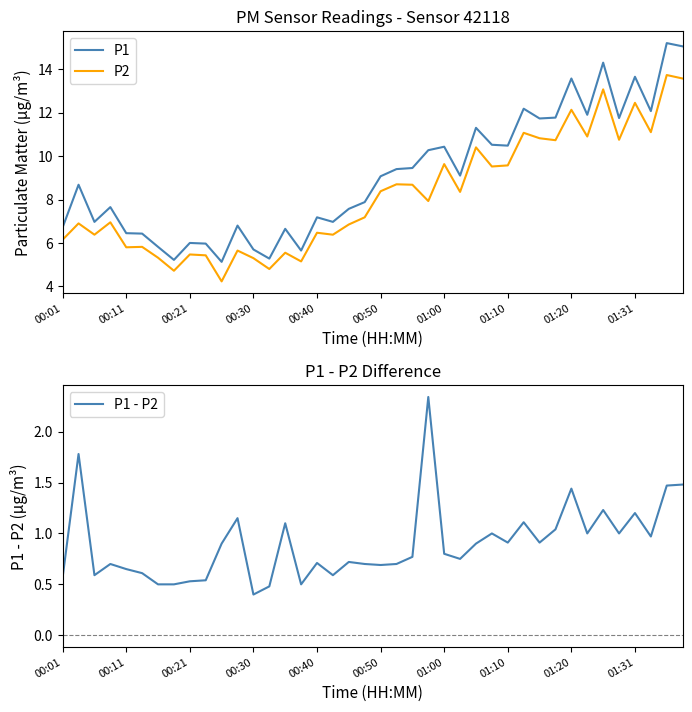

Reading left to right, list all the values displayed in this chart.

P1: 6.7	8.7	7.0	7.7	6.5	6.4	5.8	5.2	6.0	6.0	5.1	6.8	5.7	5.3	6.7	5.7	7.2	7.0	7.6	7.9	9.1	9.4	9.4	10.3	10.4	9.1	11.3	10.5	10.5	12.2	11.7	11.8	13.6	11.9	14.3	11.8	13.7	12.1	15.2	15.1
P2: 6.2	6.9	6.4	7.0	5.8	5.8	5.3	4.7	5.5	5.4	4.2	5.7	5.3	4.8	5.5	5.2	6.5	6.4	6.8	7.2	8.4	8.7	8.7	7.9	9.6	8.3	10.4	9.5	9.6	11.1	10.8	10.7	12.1	10.9	13.1	10.8	12.4	11.1	13.7	13.6
P1 - P2: 0.6	1.8	0.6	0.7	0.7	0.6	0.5	0.5	0.5	0.5	0.9	1.1	0.4	0.5	1.1	0.5	0.7	0.6	0.7	0.7	0.7	0.7	0.8	2.3	0.8	0.8	0.9	1.0	0.9	1.1	0.9	1.0	1.4	1.0	1.2	1.0	1.2	1.0	1.5	1.5